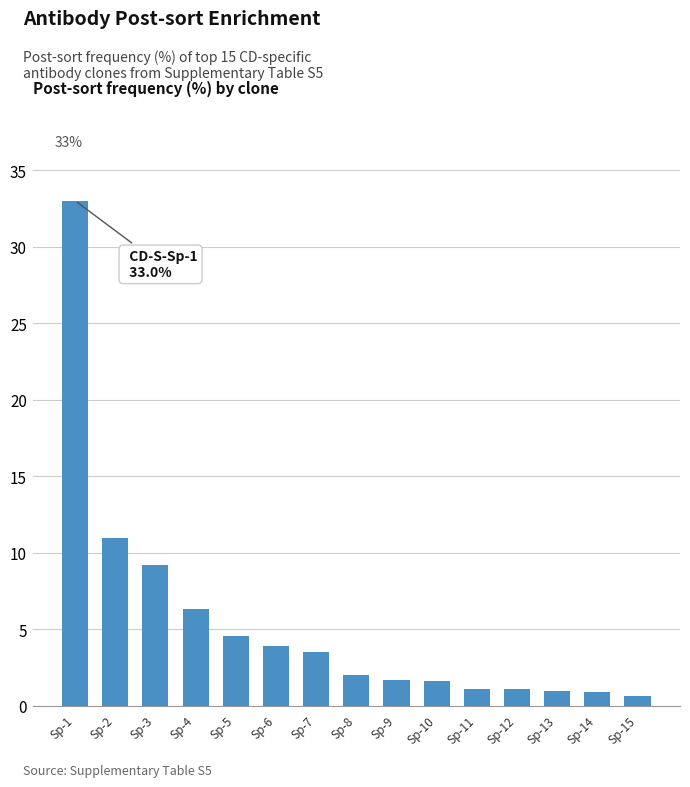

Are the bars horizontal?

No